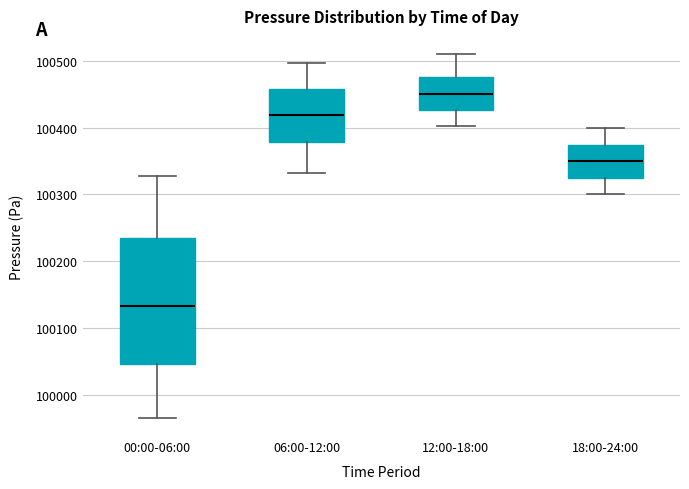

Which box has the lowest median line?

00:00-06:00